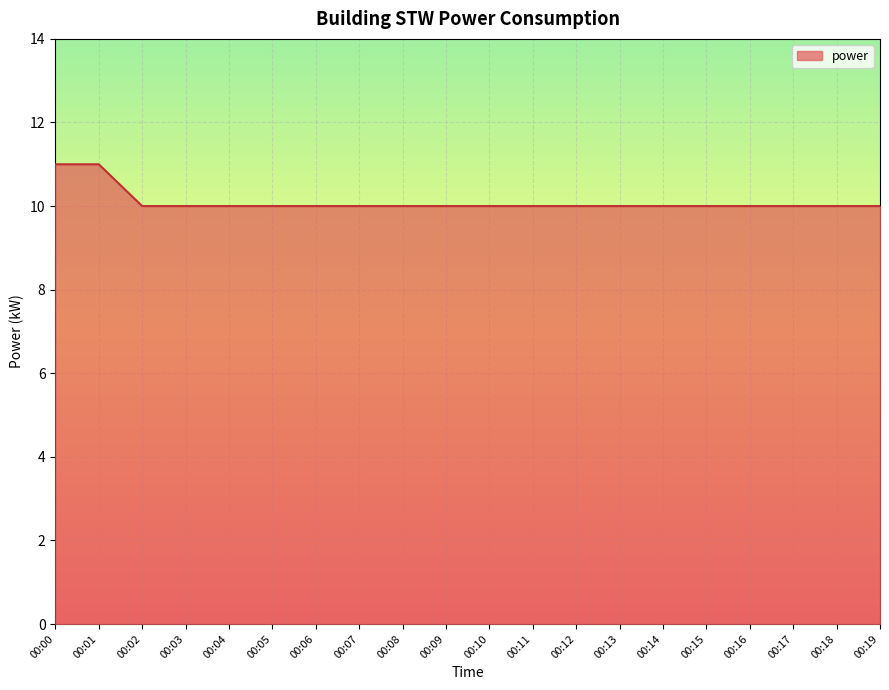

Approximately how many times larger is the value at 00:16 compared to 00:18?

1.0